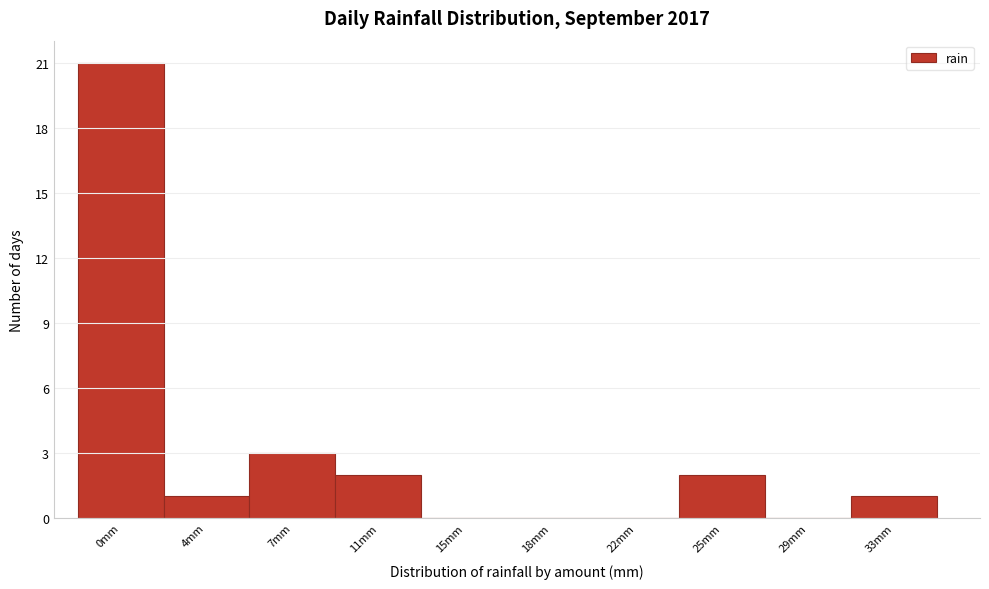

Reading left to right, extract all data points from this chart.

0mm=21	4mm=1	7mm=3	11mm=2	15mm=0	18mm=0	22mm=0	25mm=2	29mm=0	33mm=1